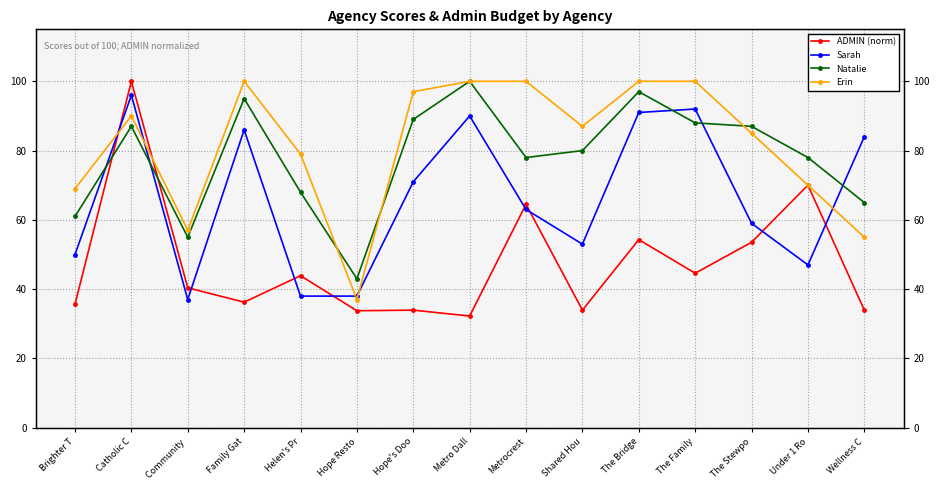

The value of Natalie at Hope Resto is 57.1. True or false?

False